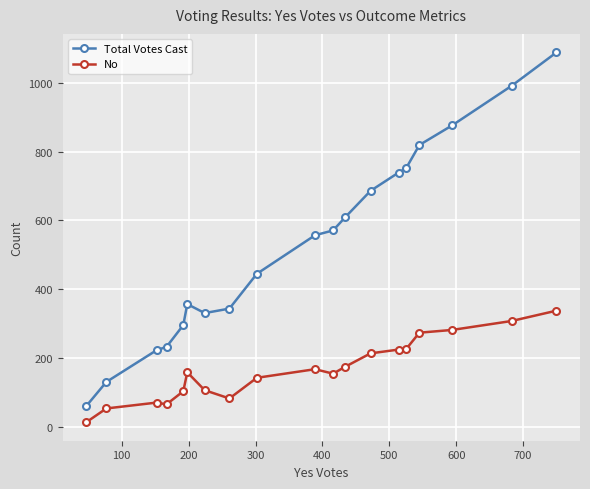

True or false: No has more than 2 points higher than both neighbors.

True